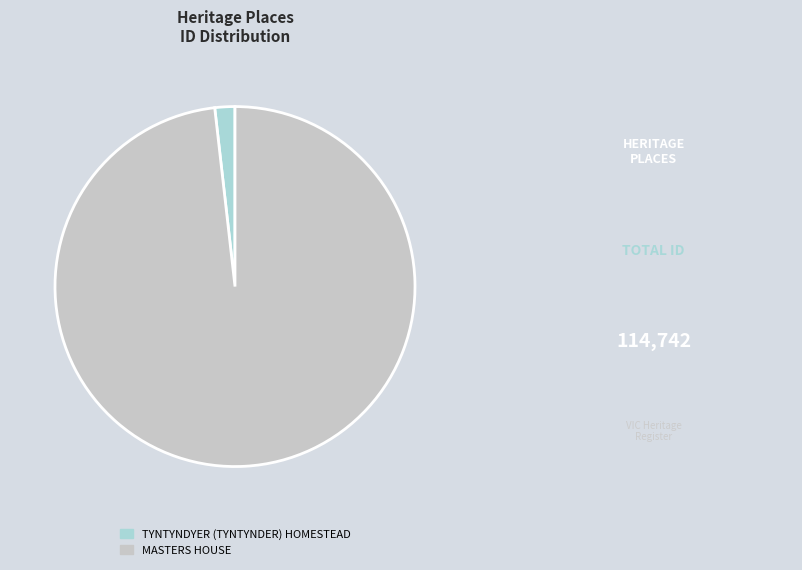

Rank the categories by value from lowest to highest.

TYNTYNDYER (TYNTYNDER) HOMESTEAD, MASTERS HOUSE